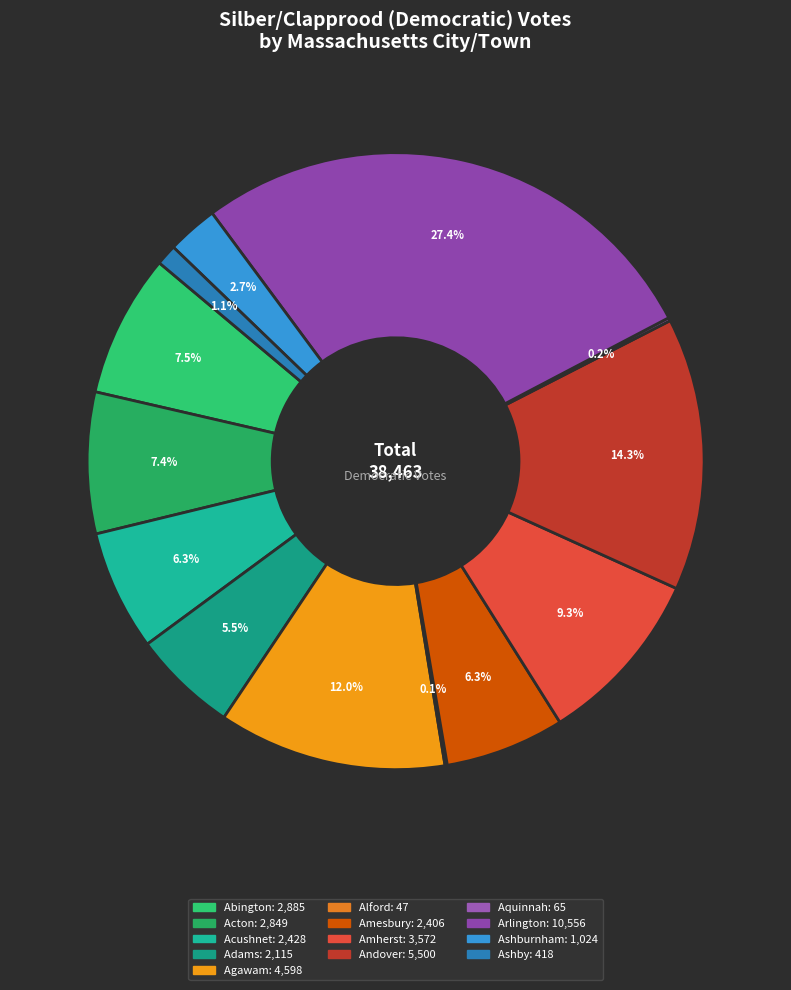

Which category has the biggest portion of the pie?

Arlington